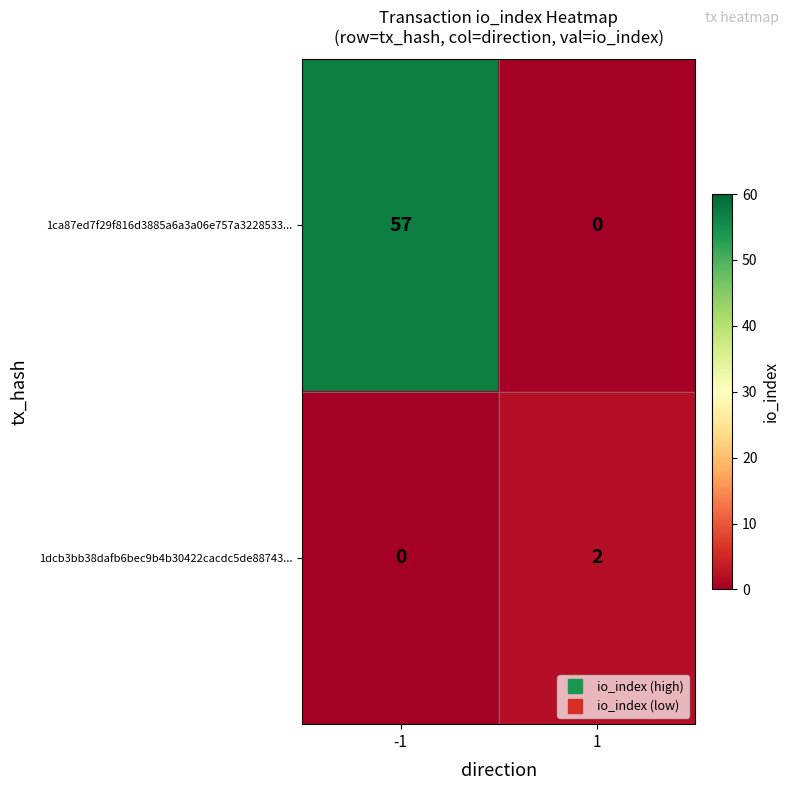

Which series has the largest range (max minus min)?

1ca87ed7f29f816d3885a6a3a06e757a3228533...